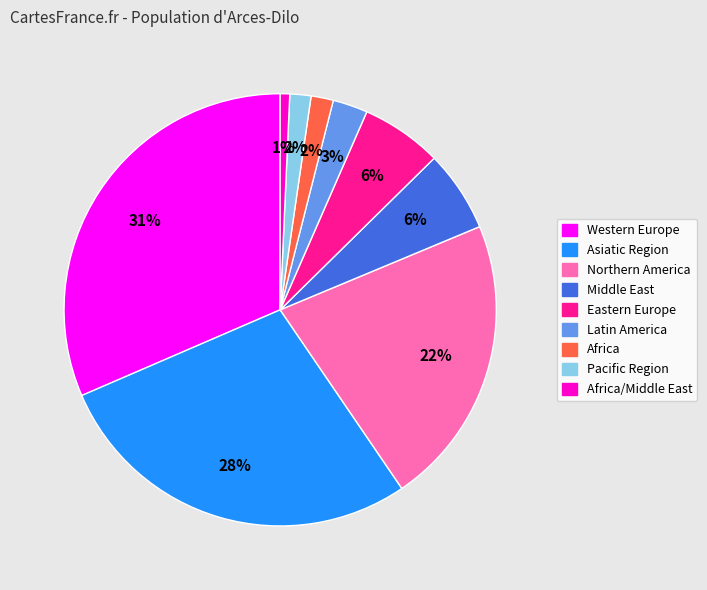

Is there a majority slice in this chart?

No